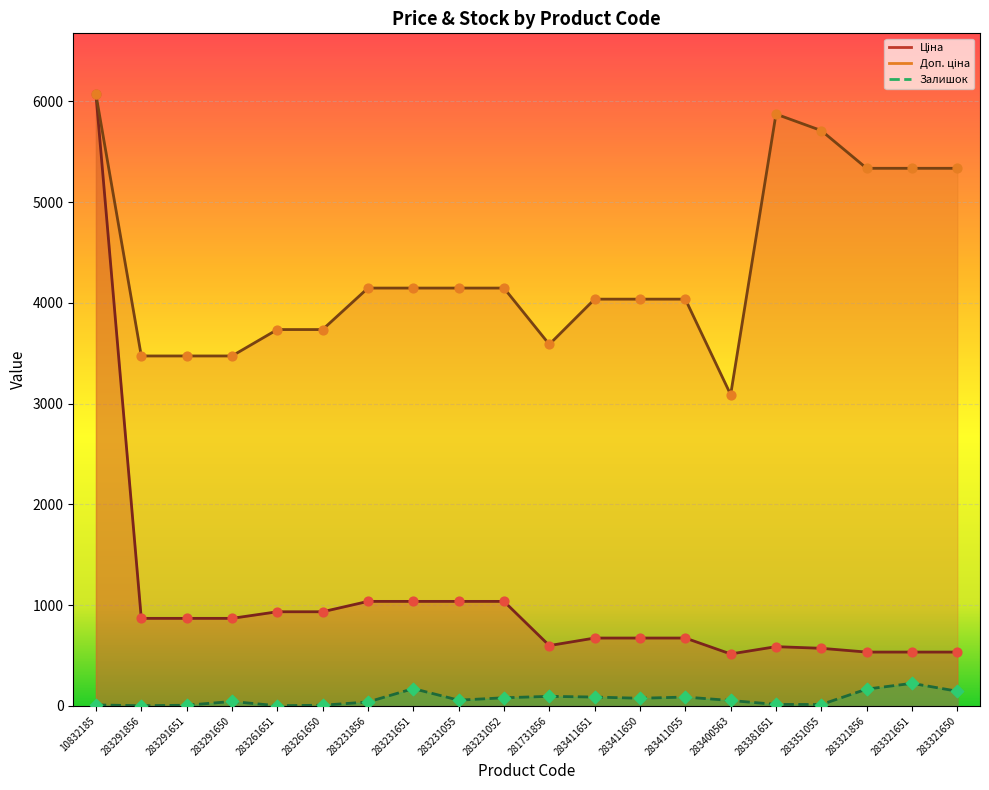

Which series contains the lowest Y value?

Залишок (pts)